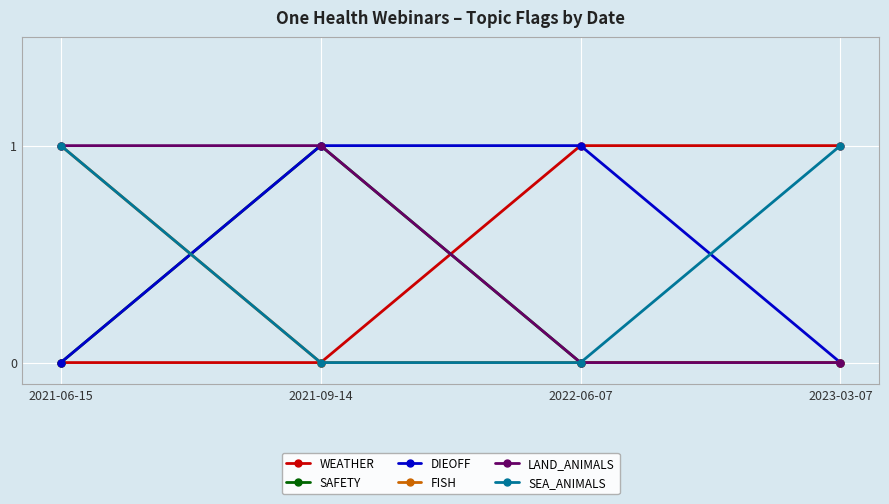

True or false: LAND_ANIMALS has more than 1 interior local peaks.

False